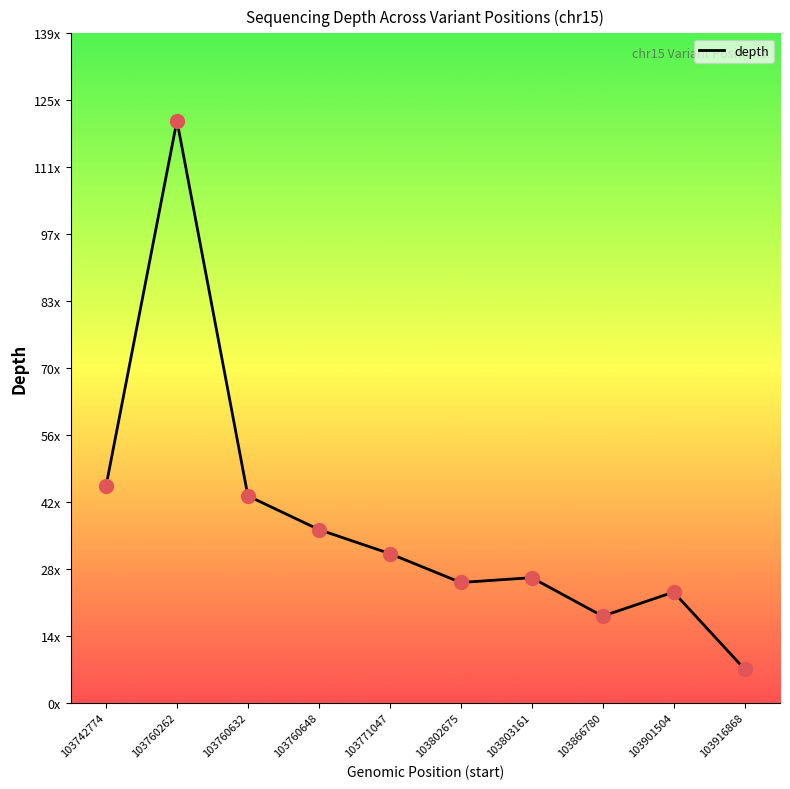

What is the average value?

38